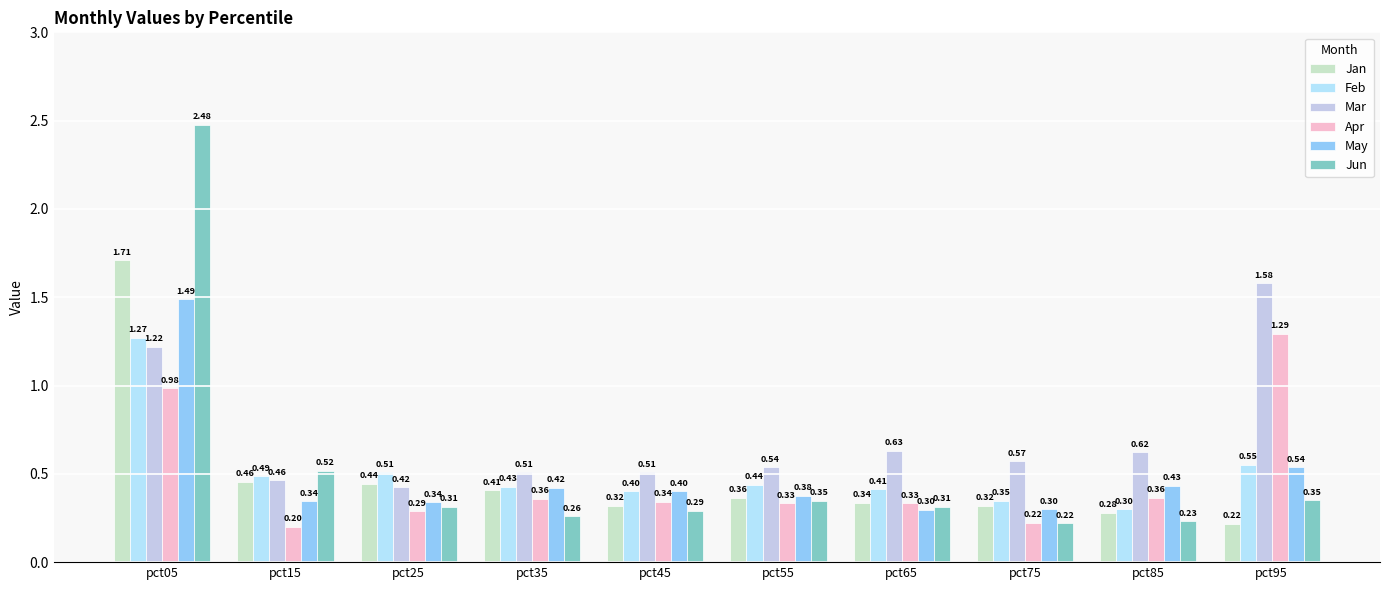

What is the sum of the Jun values at pct65 and pct95?

0.7